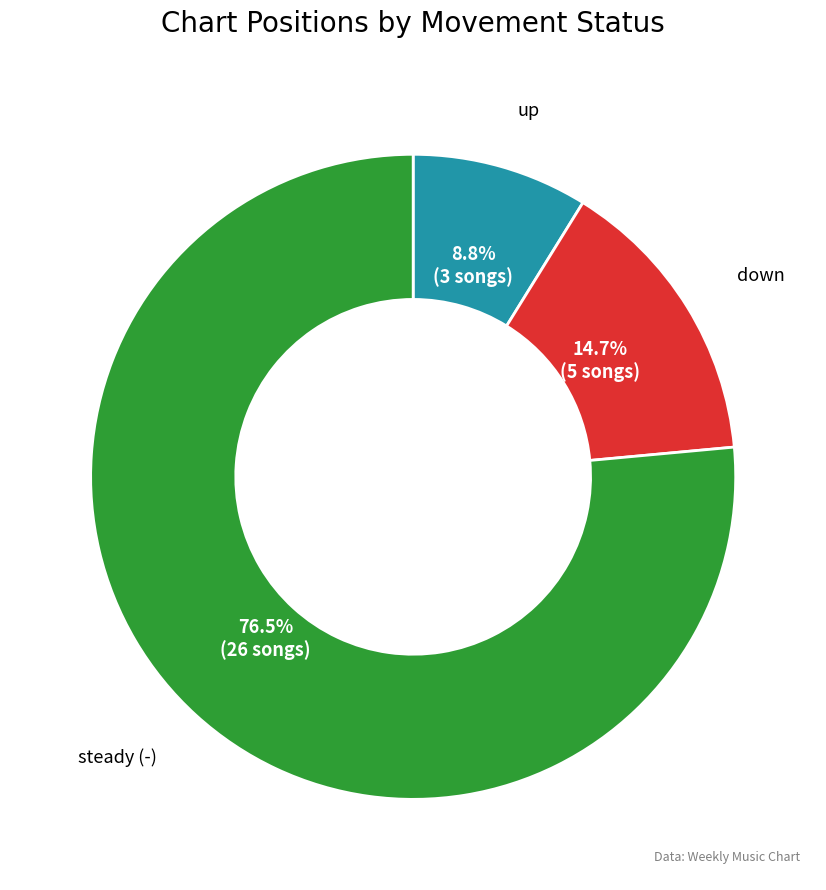

How many segments does this pie chart have?

3